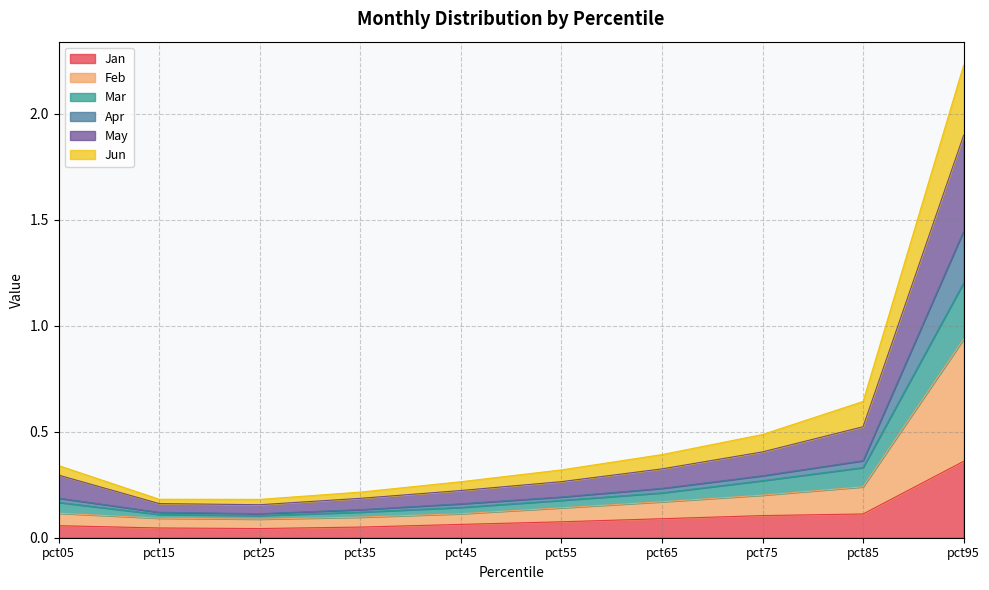

What are all the series names shown in the legend?

Jan, Feb, Mar, Apr, May, Jun